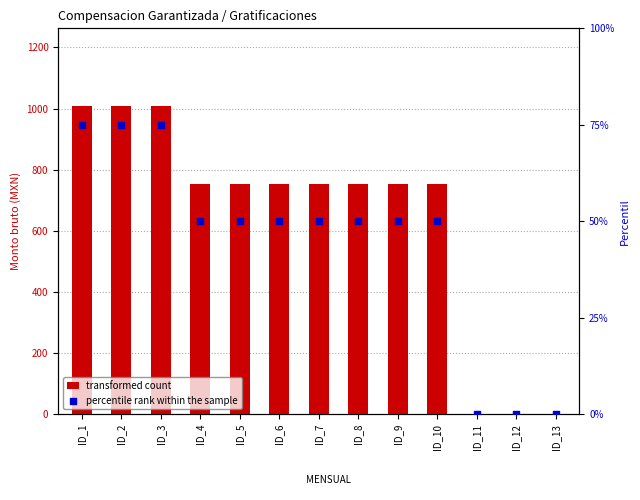

What are all the series names shown in the legend?

transformed count, percentile rank within the sample